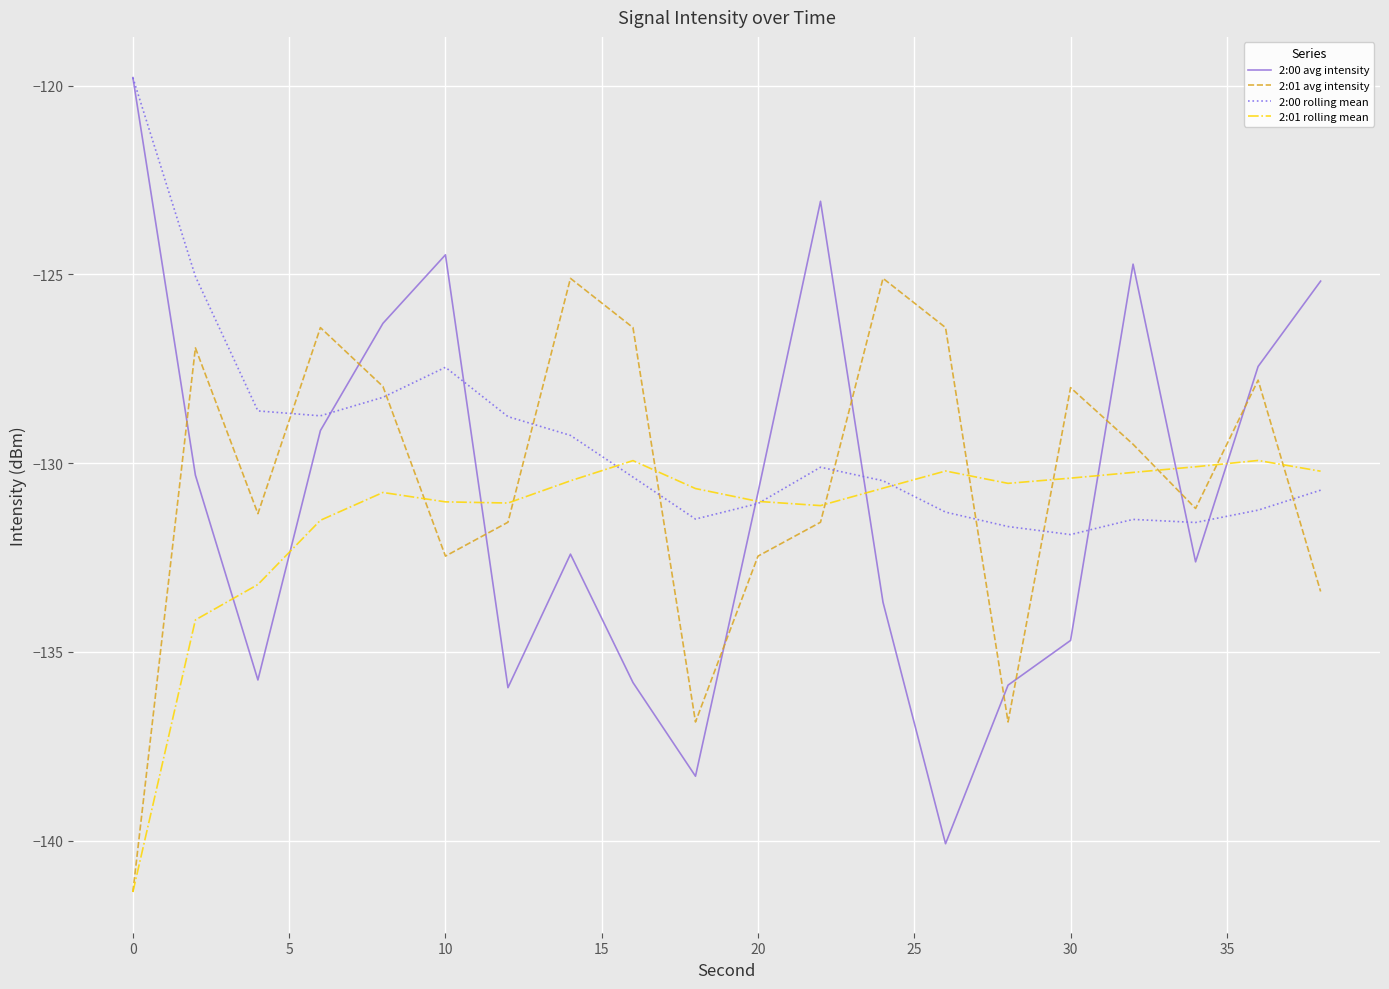

Which series has the widest spread of values?

2:00 avg intensity